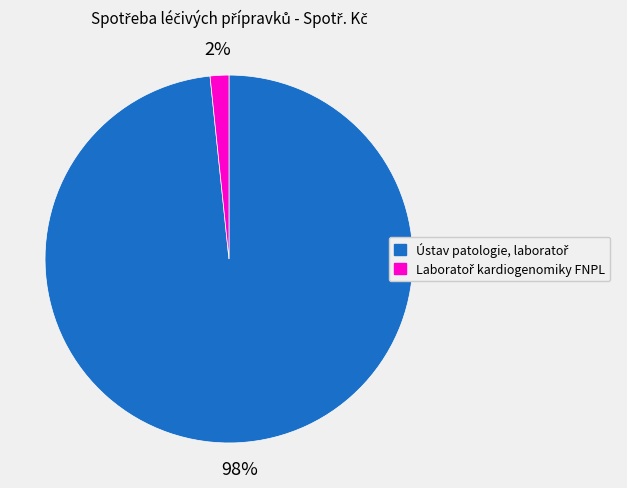

To the nearest percent, what is the average slice percentage?

50%